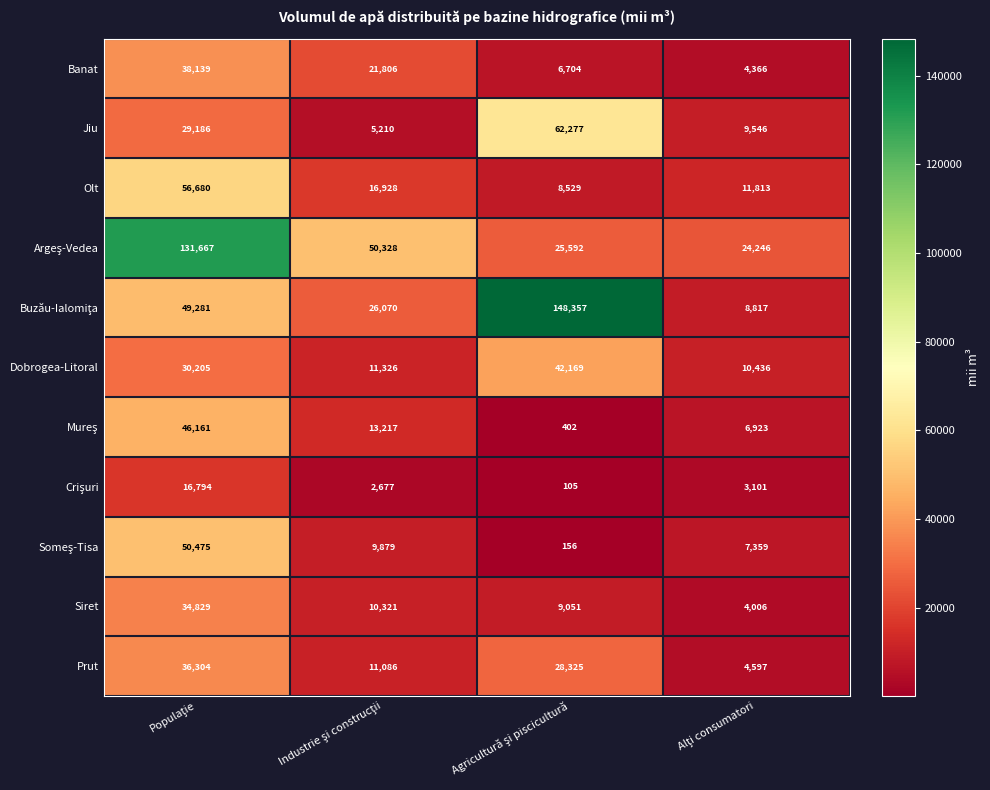

What is the minimum value shown in the chart?

105